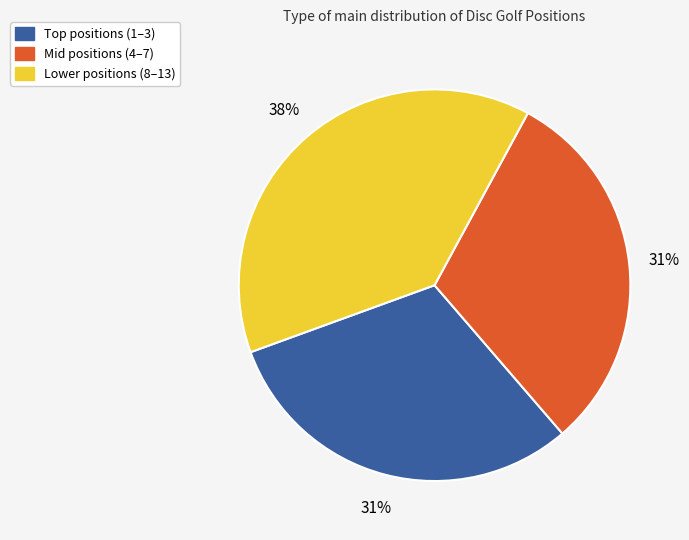

To the nearest percent, what is the average slice percentage?

33%